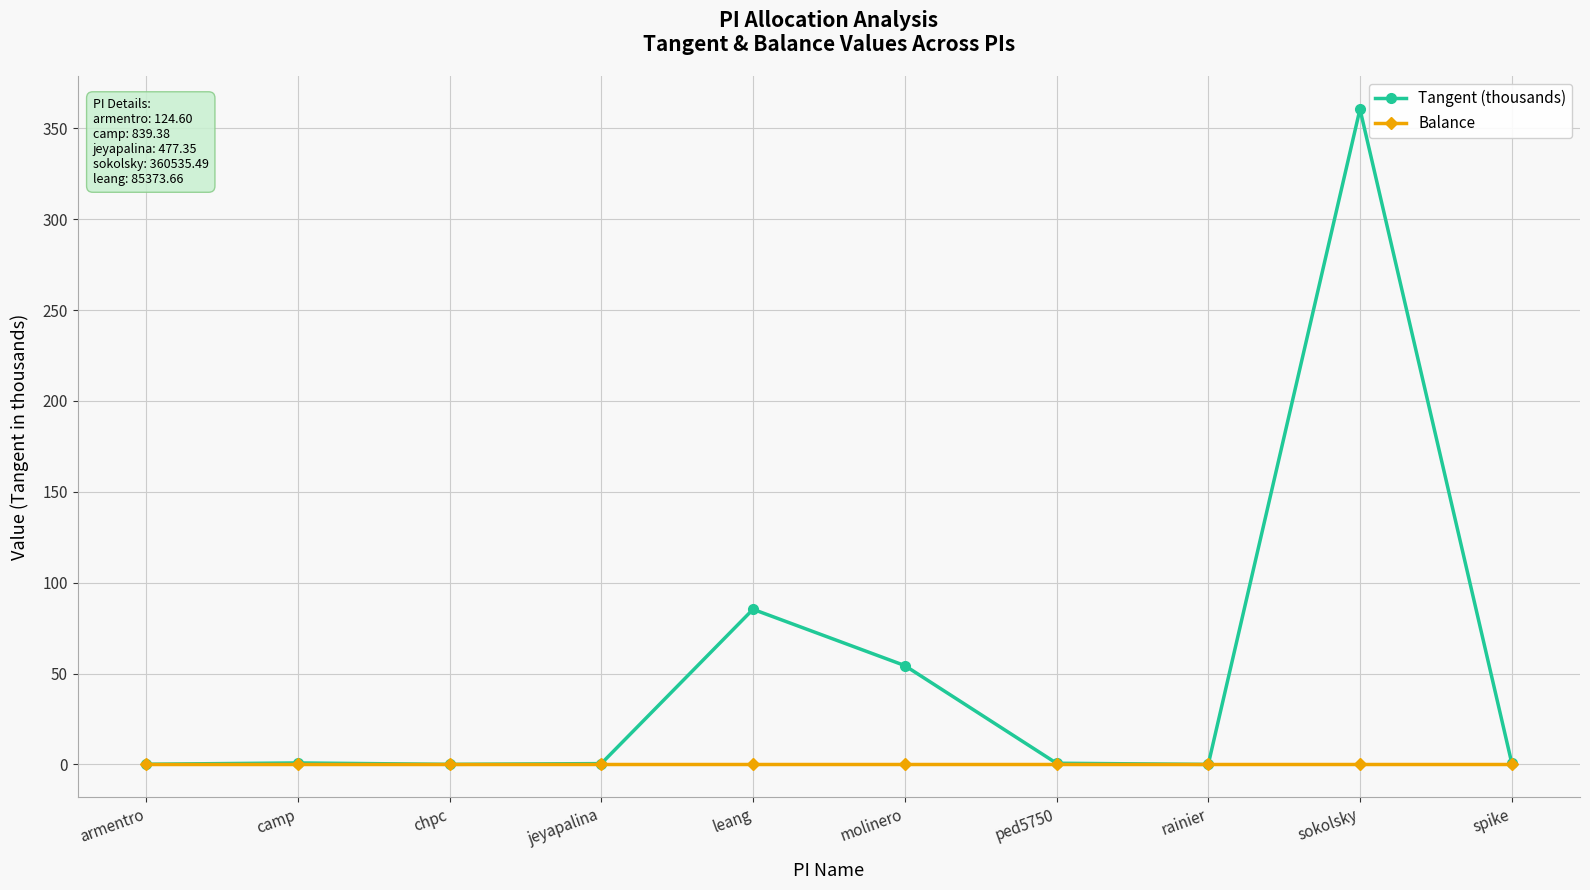

What is the maximum value shown in the chart?

360.5